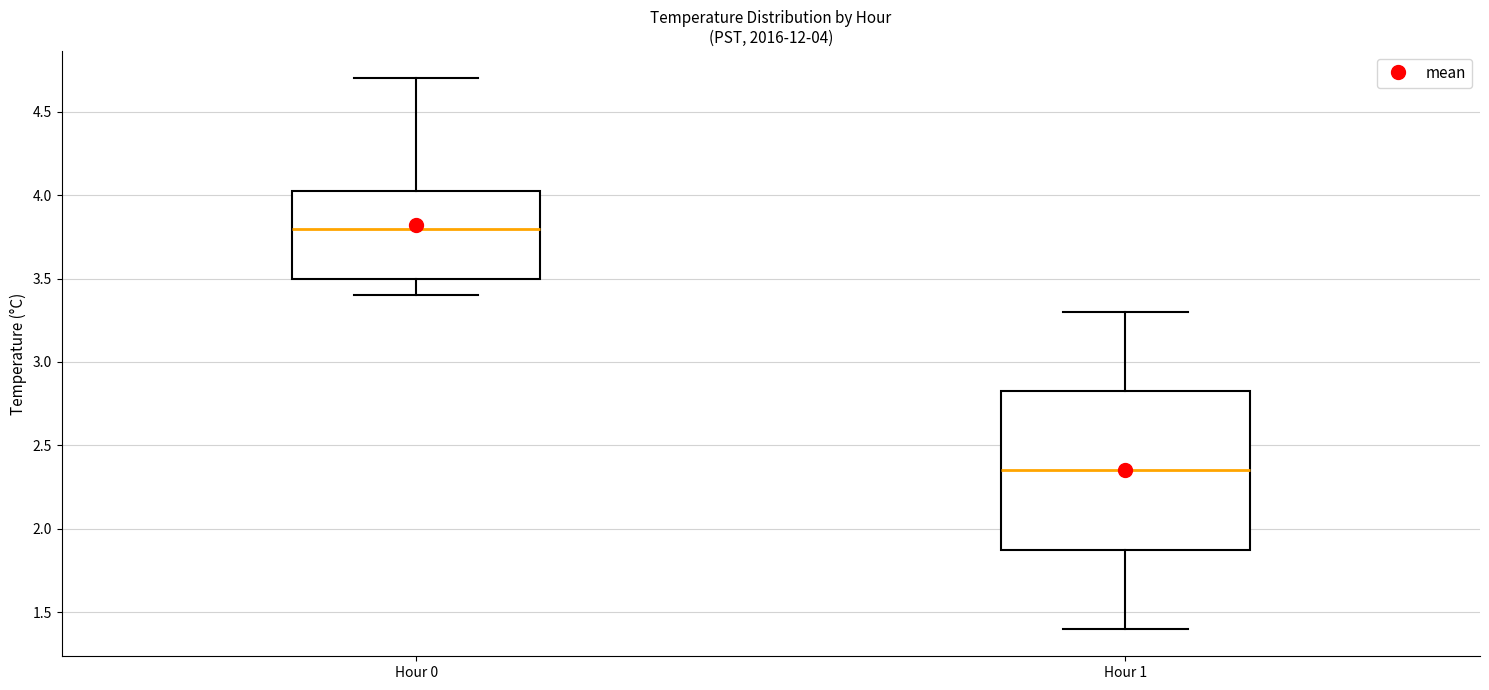

Which box's median line is the lowest?

Hour 1